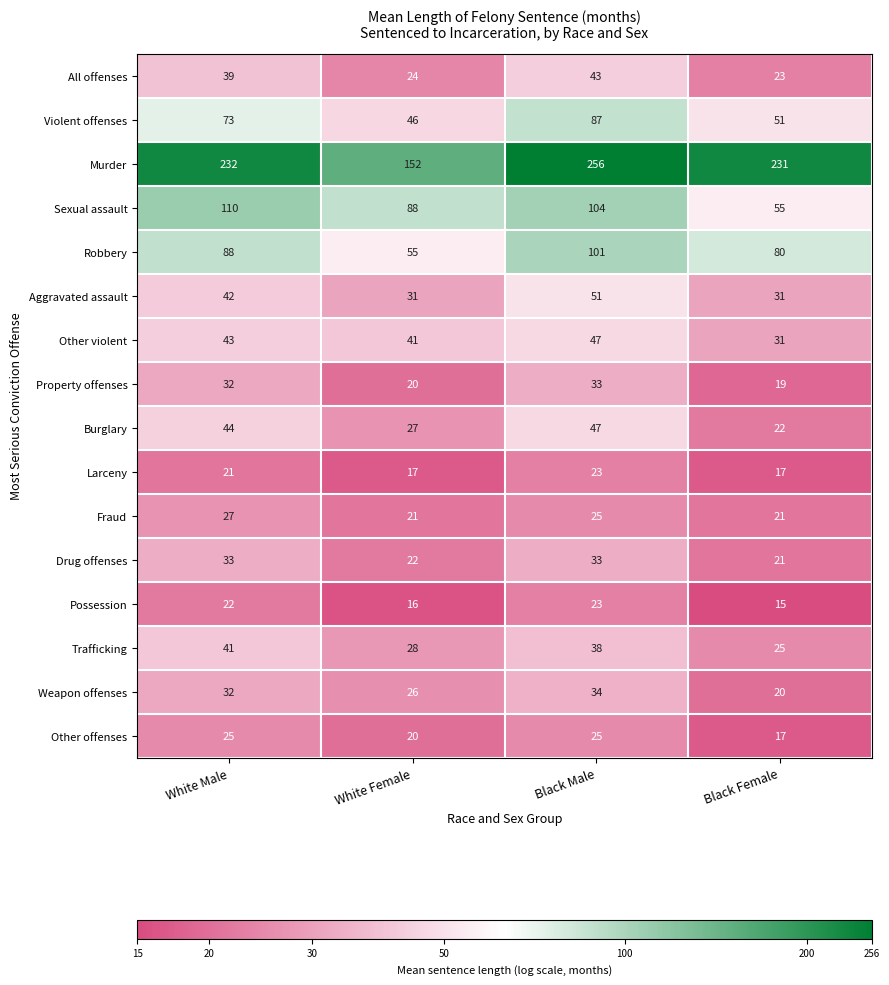

True or false: Murder has a value of 398 at Black Male.

False